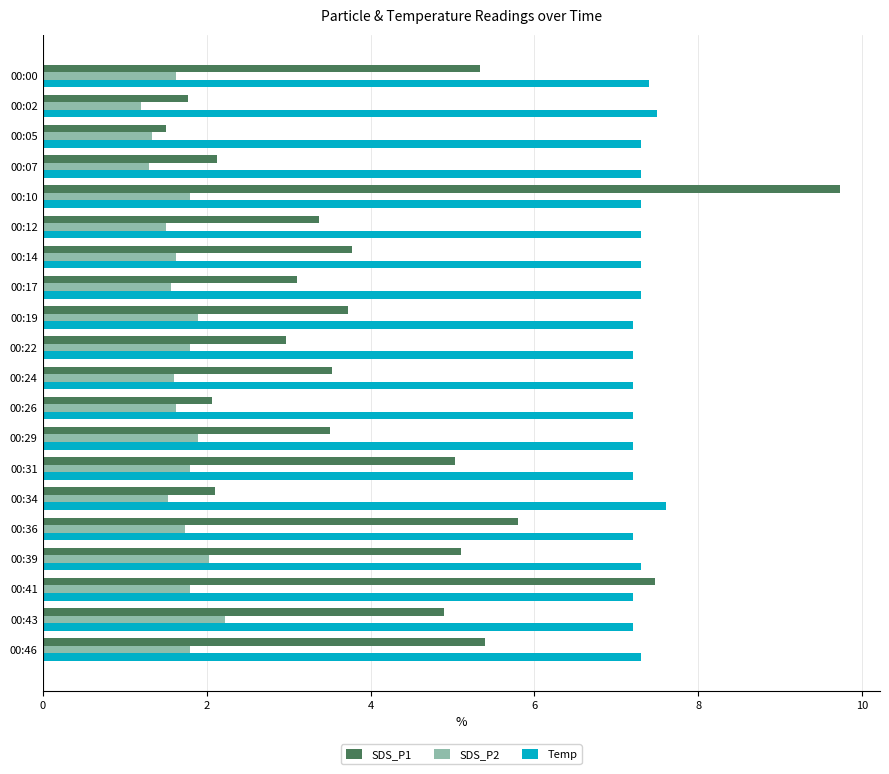

What is the maximum value for SDS_P2?

2.2